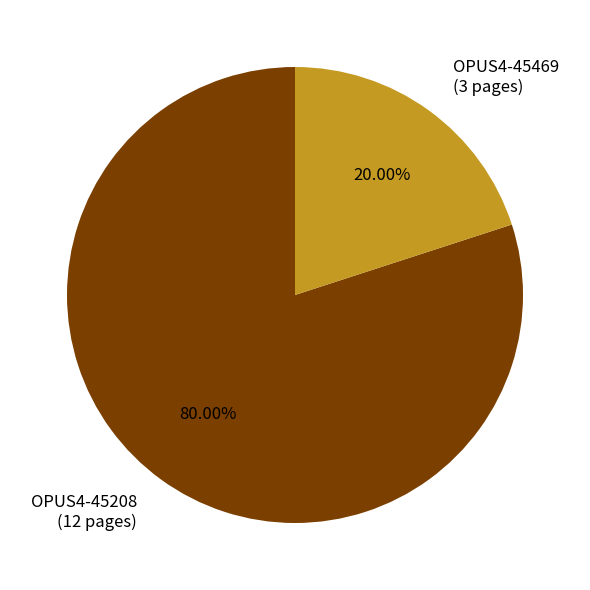

Rank the categories by value from highest to lowest.

OPUS4-45208, OPUS4-45469